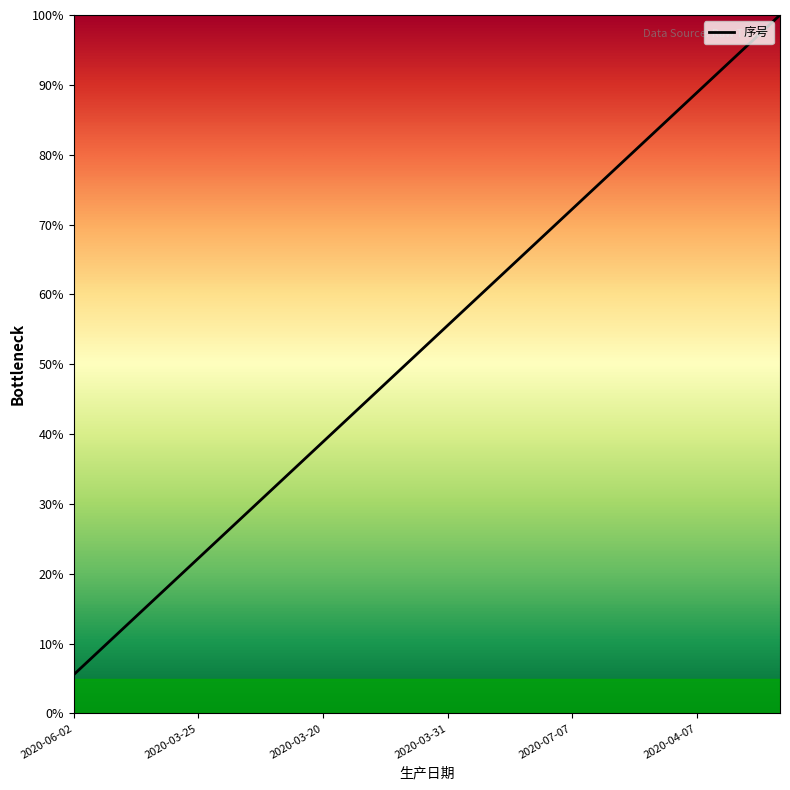

What is the difference between the maximum and minimum values?

94.4